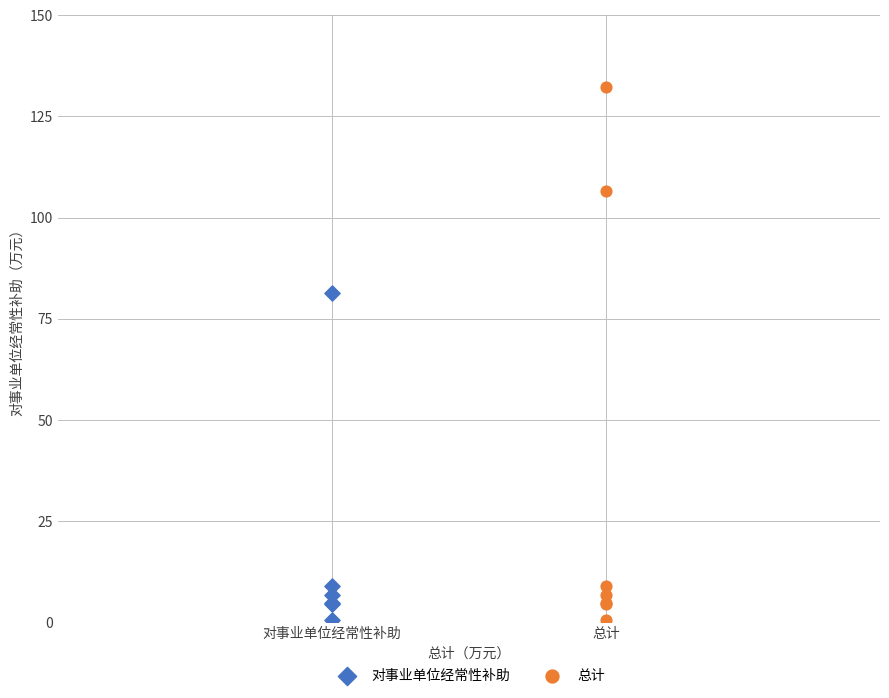

Which series has the largest Y range (max minus min)?

总计